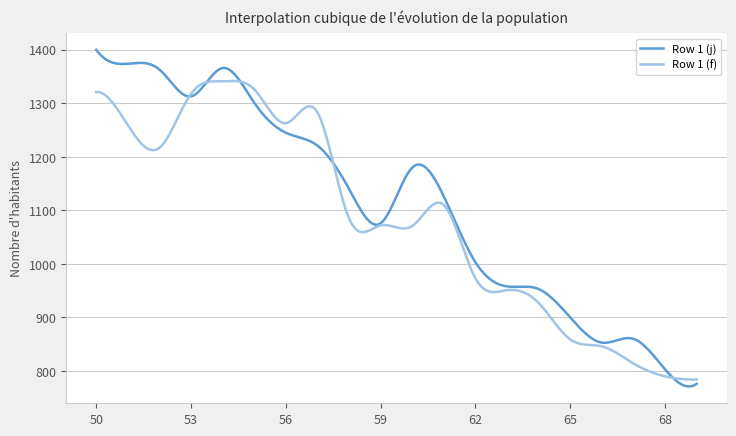

Which series has the widest spread of values?

Row 1 (j)